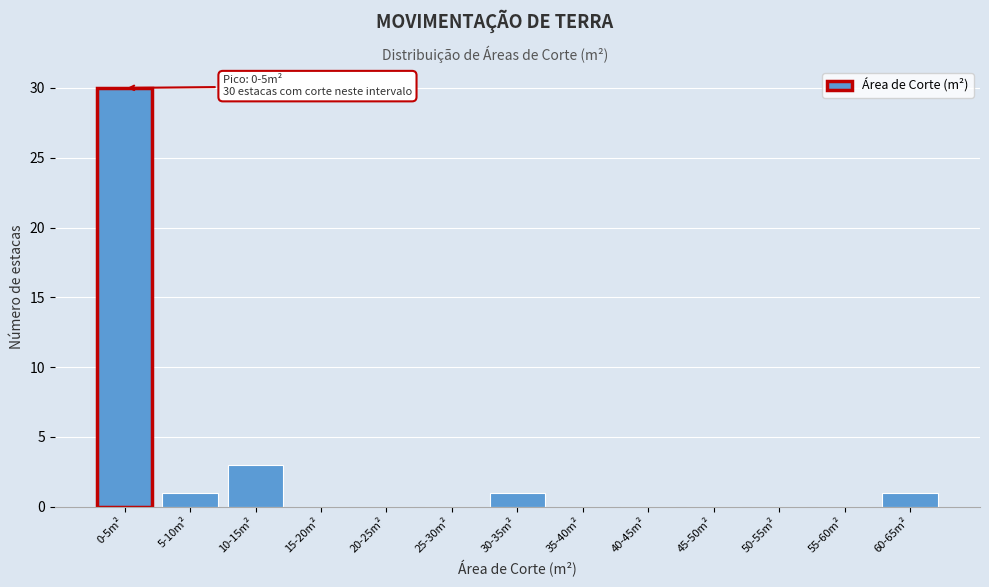

Reading left to right, extract all data points from this chart.

0-5m²=30	5-10m²=1	10-15m²=3	15-20m²=0	20-25m²=0	25-30m²=0	30-35m²=1	35-40m²=0	40-45m²=0	45-50m²=0	50-55m²=0	55-60m²=0	60-65m²=1